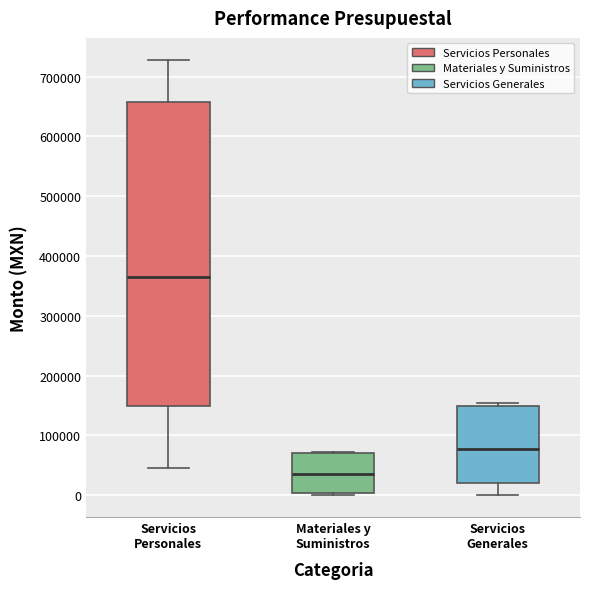

Which box is the tallest, from its lower edge to its upper edge?

Servicios Personales